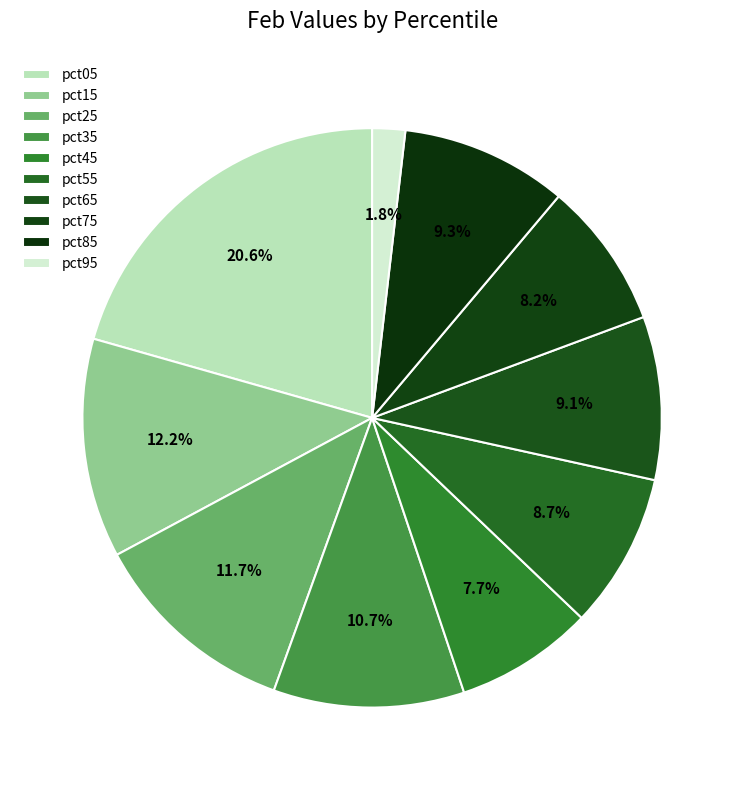

What percentage is the pct85 slice, to the nearest percent?

9%